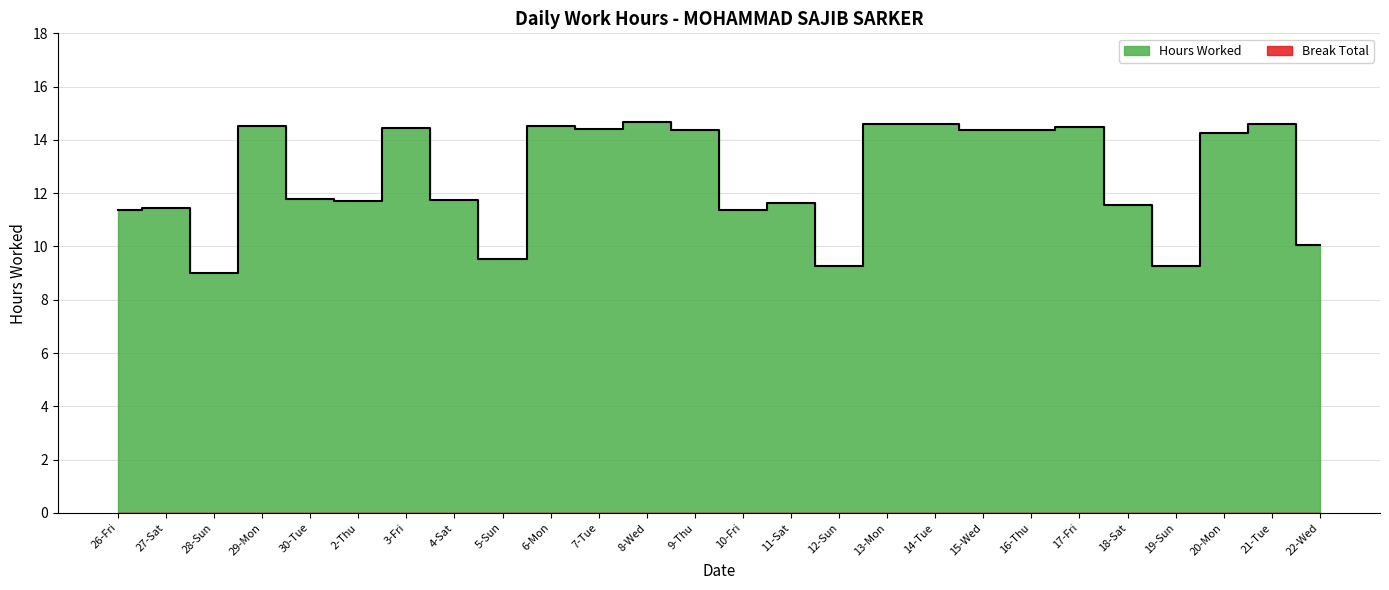

Where is the data nearest to the value 11?

10-Fri